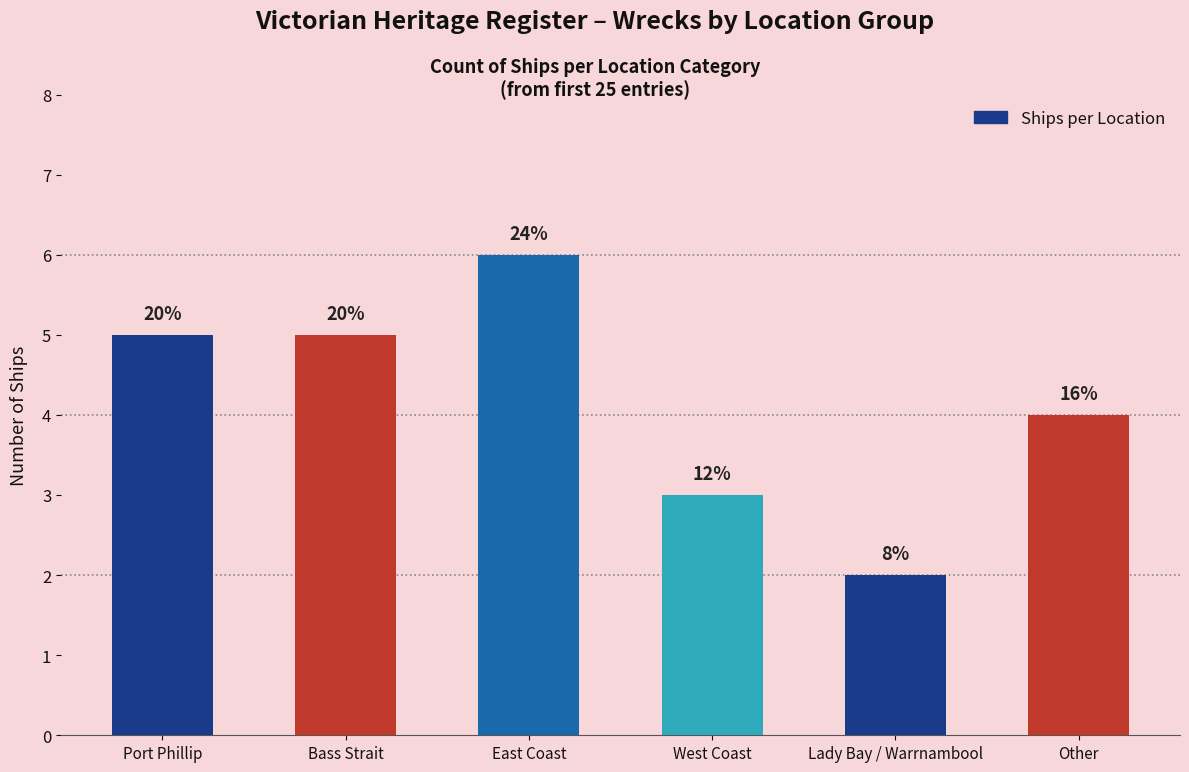

What is the value of the 4th bar from the left?

3